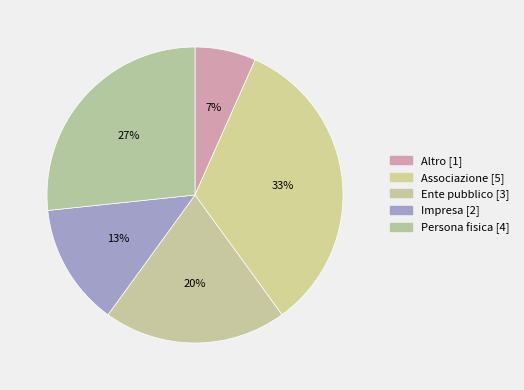

To the nearest percent, what is the combined percentage of Persona fisica and Impresa?

40%